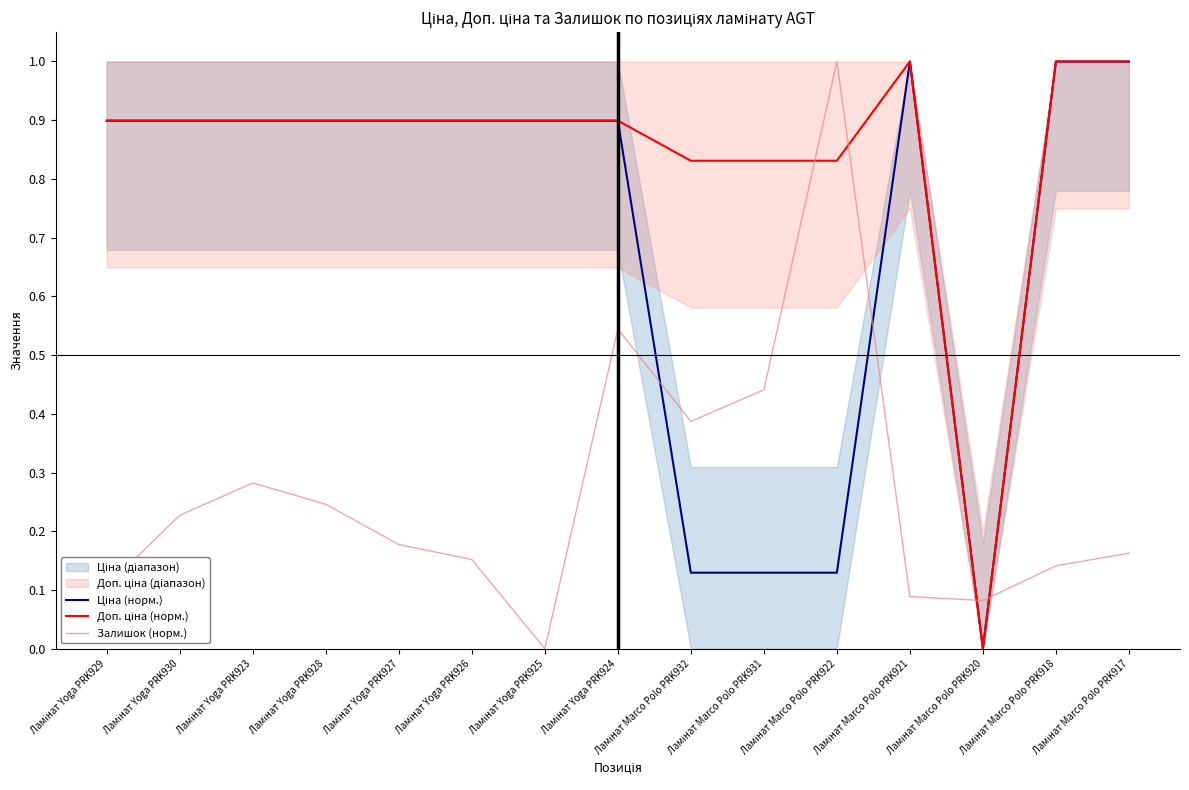

What is the value of the Залишок (норм.) point at the 9th from the left?

0.4